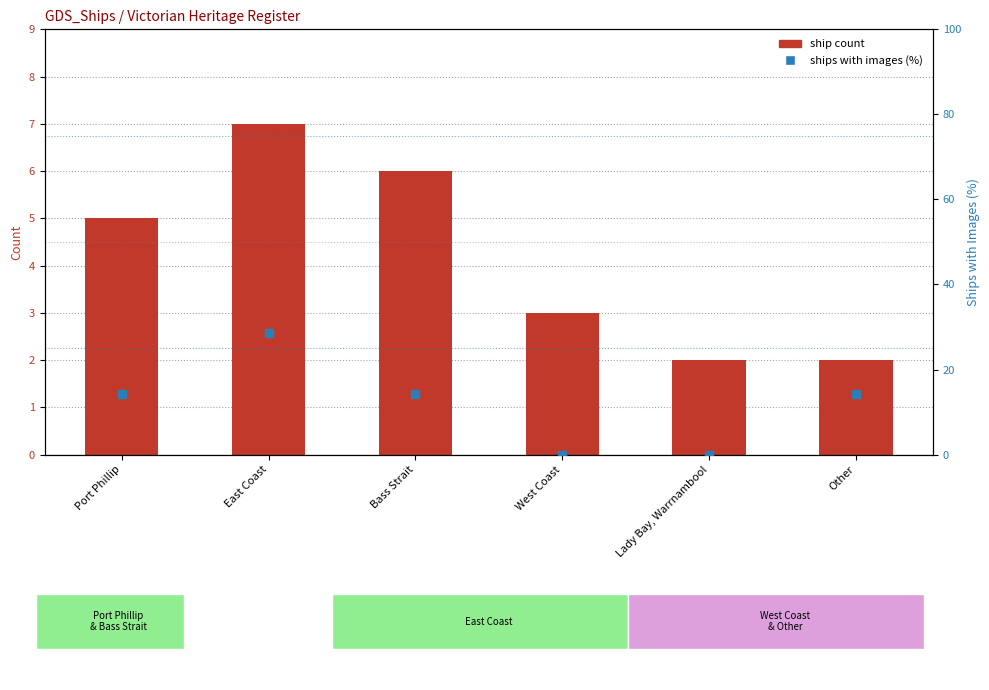

Is the value of Ship count at Other greater than the value of Ships with images (% of region max) at East Coast?

No